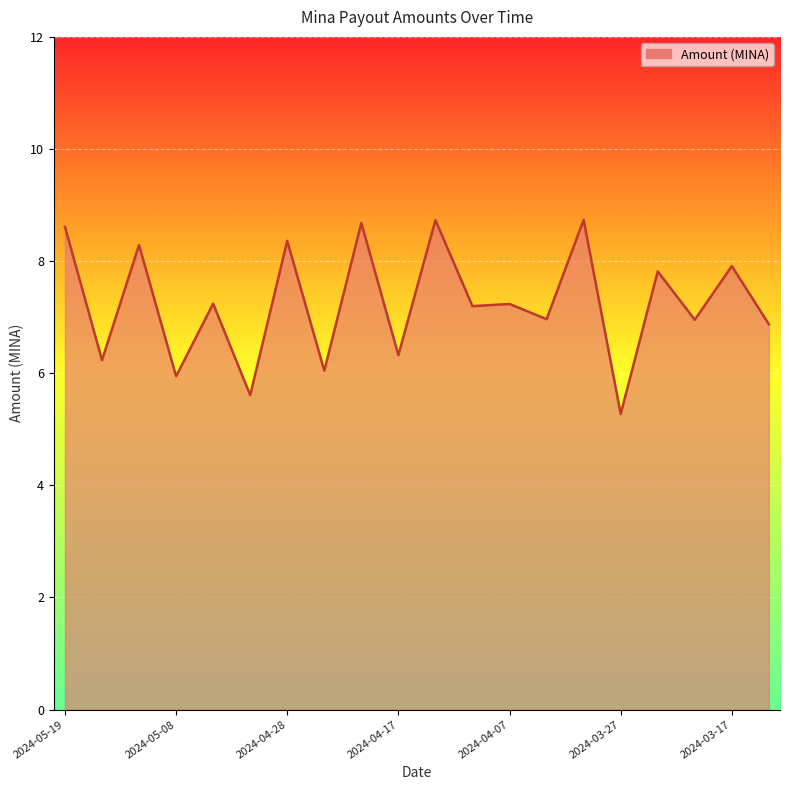

What is the greatest value displayed?

8.7